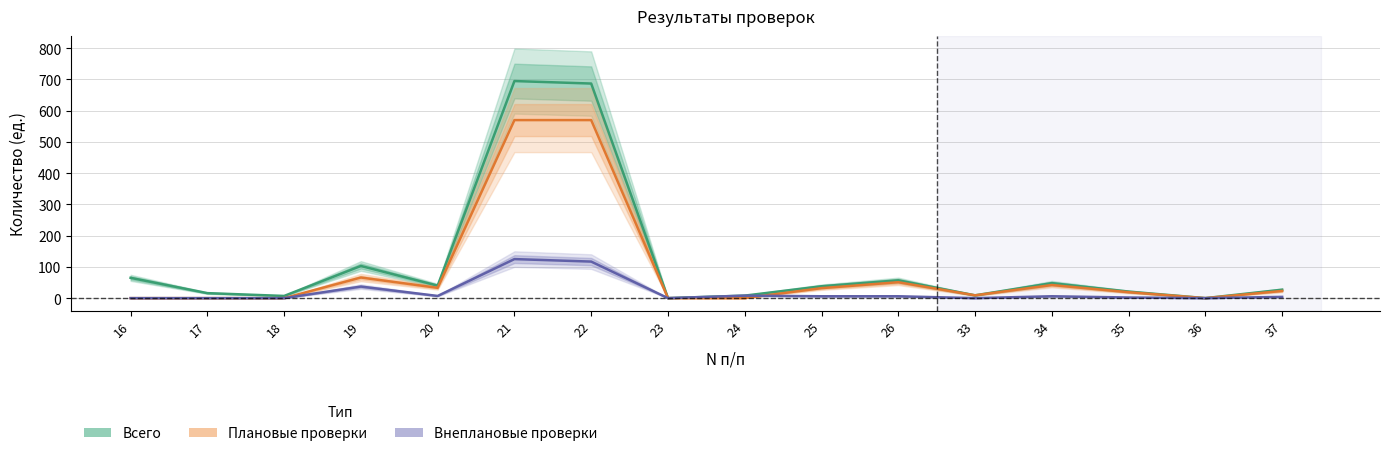

The Плановые проверки series shows 87 at 19. True or false?

False